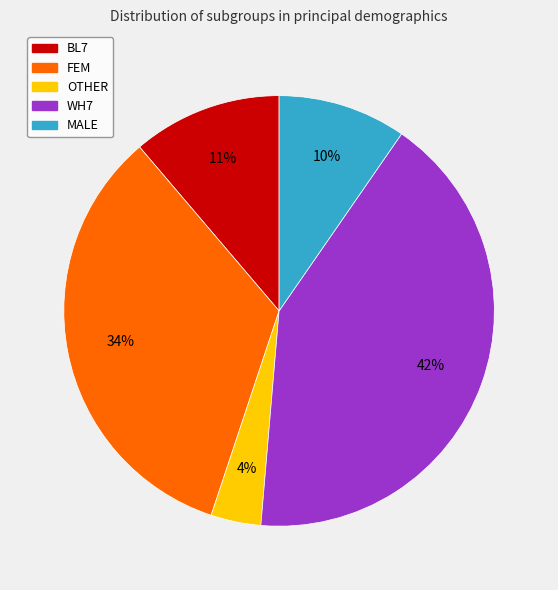

Combined, do MALE and WH7 account for over 50%?

Yes